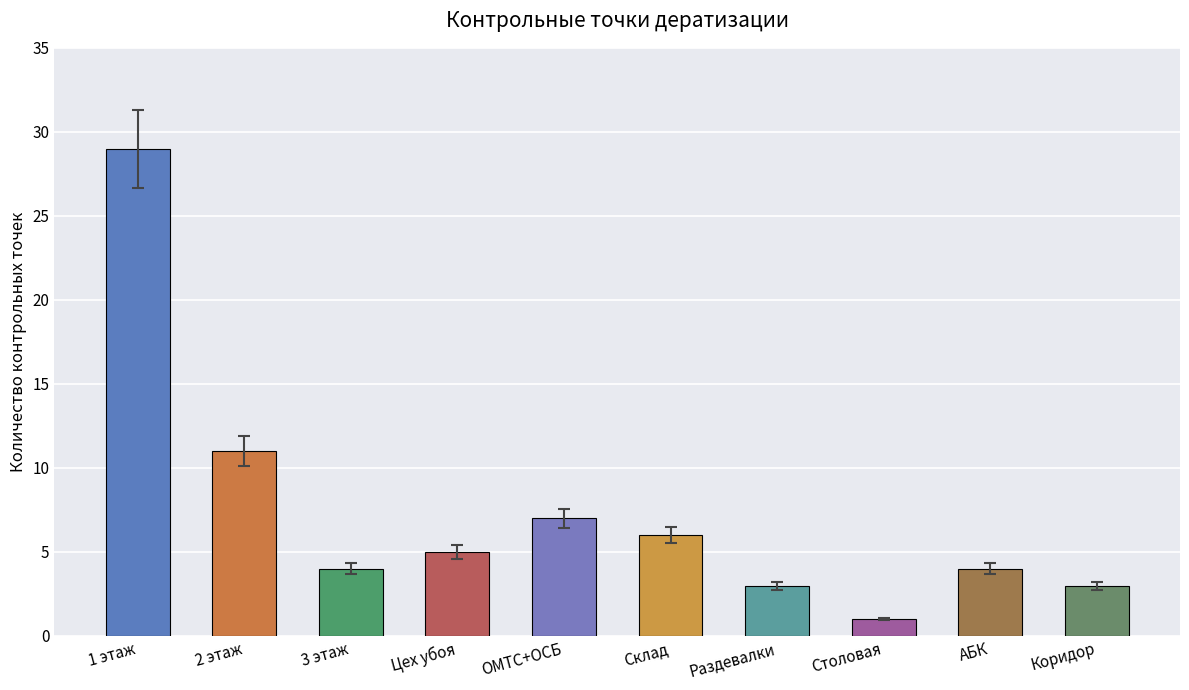

How many bars are there in total?

10